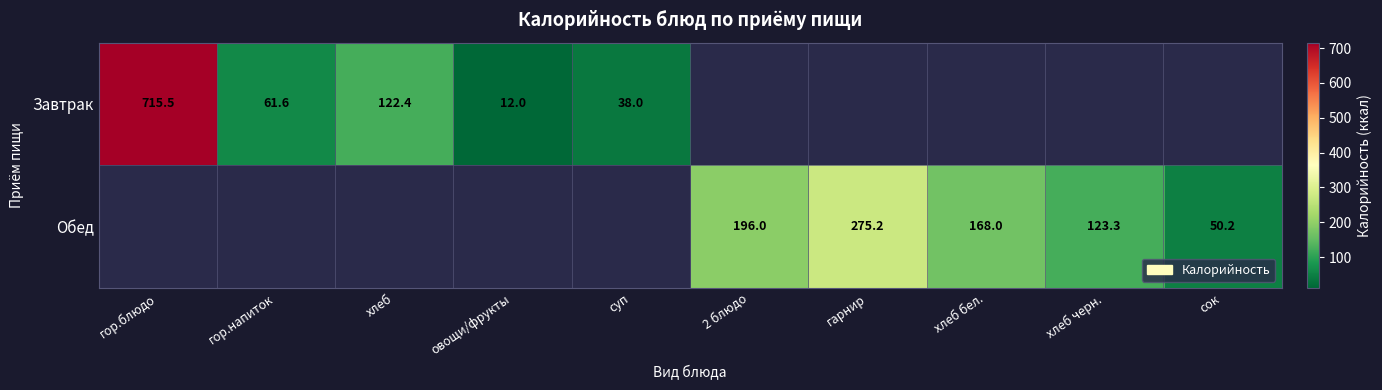

Is the value of Обед at гарнир greater than the value of Завтрак at гор.блюдо?

No